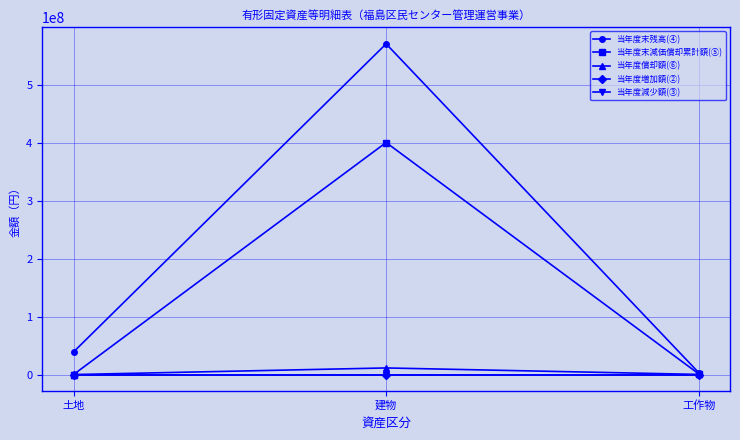

Is this an area chart (filled region under the line)?

No